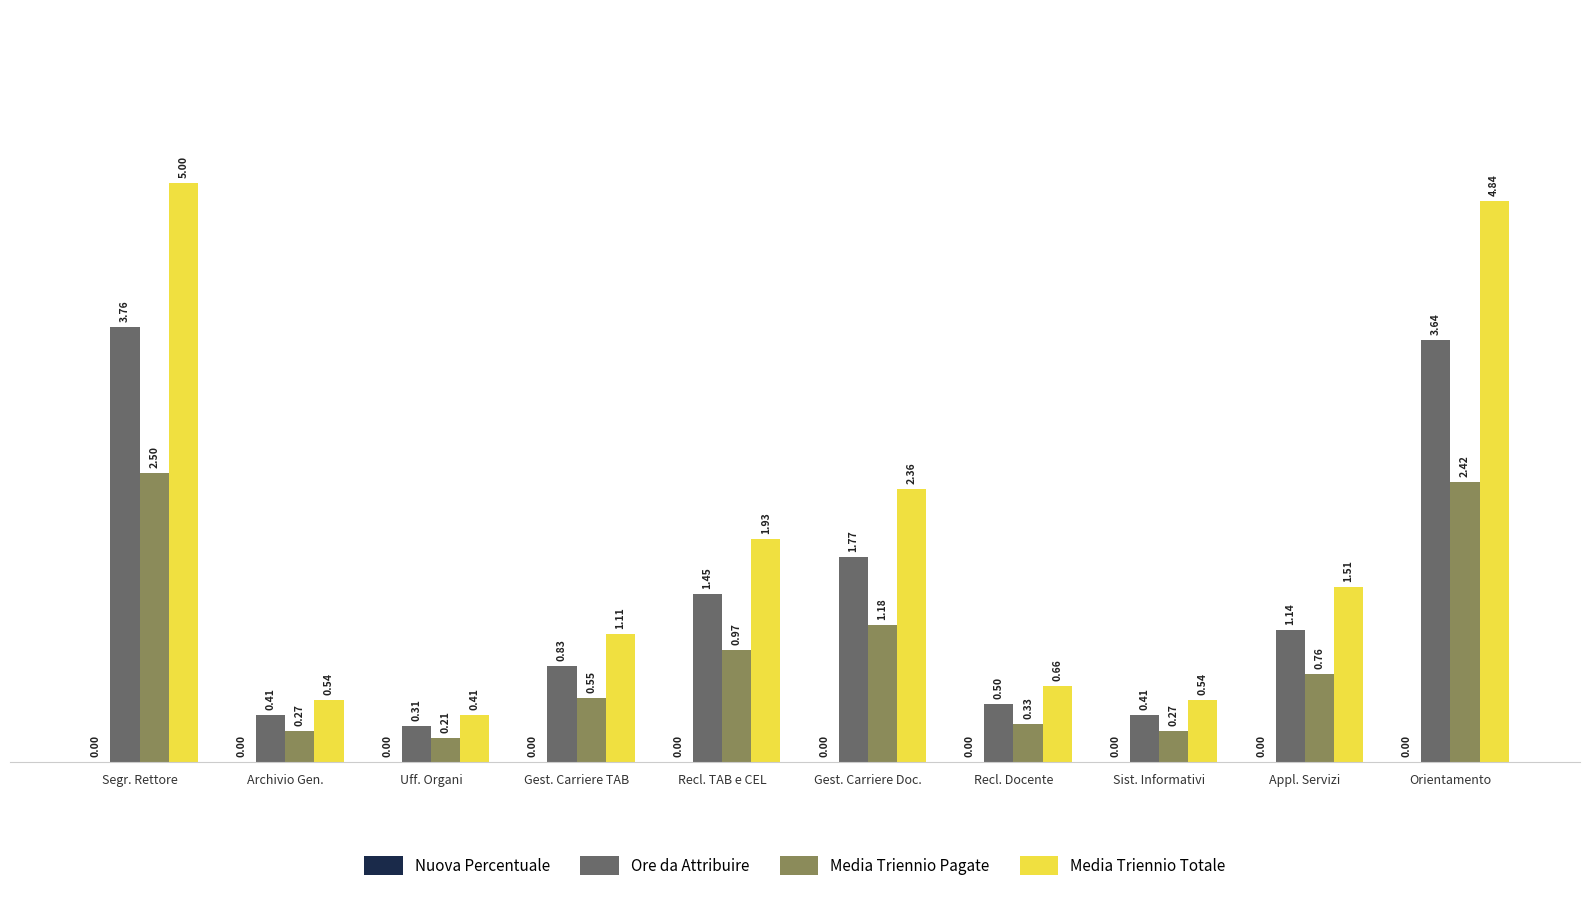

At Archivio Gen., list the series in order from largest to smallest.

Media Triennio Totale, Ore da Attribuire, Media Triennio Pagate